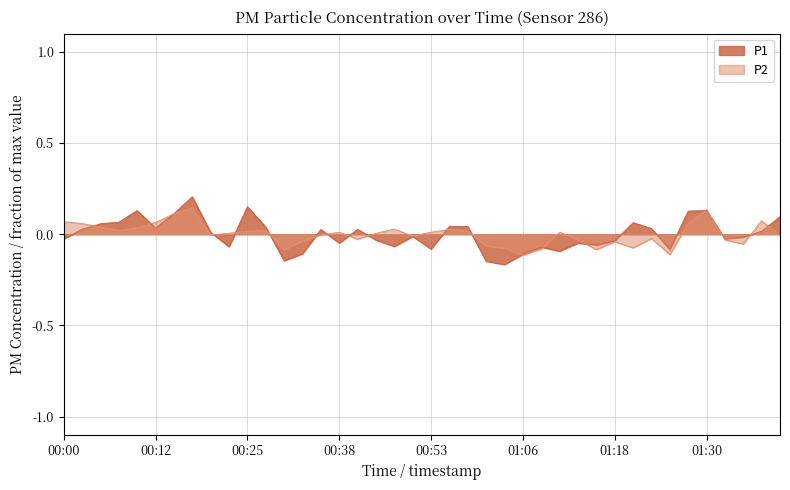

At which category is the sum across all series the highest?

00:18